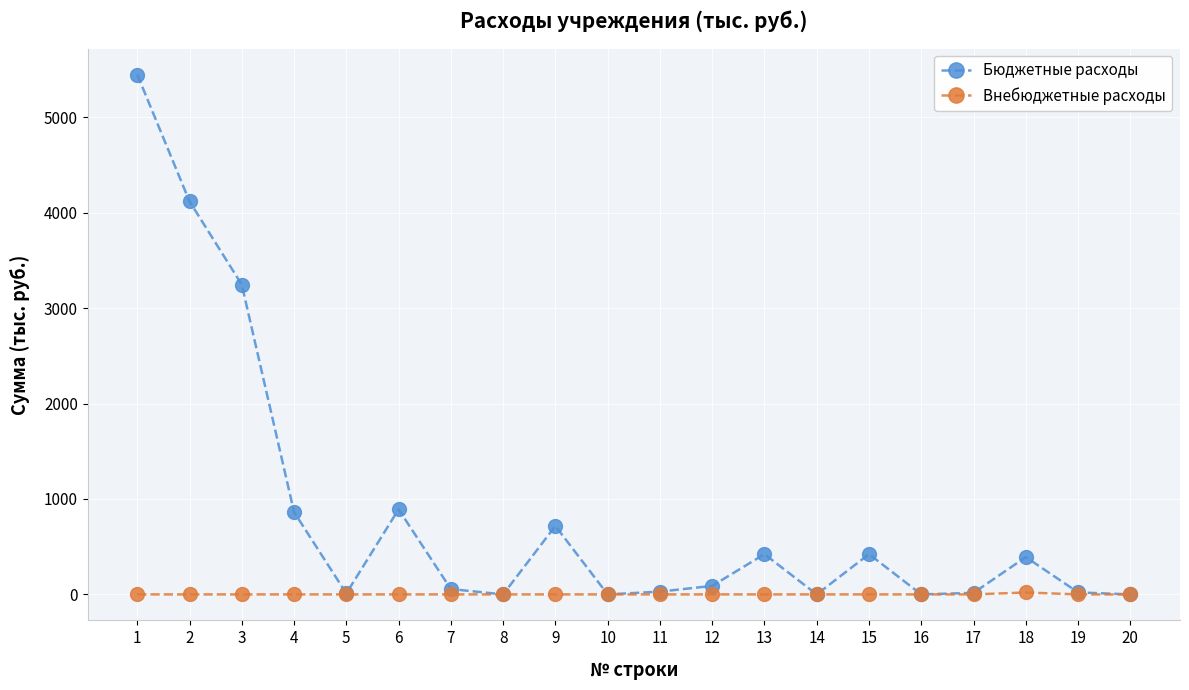

What is the difference between the Бюджетные расходы values at 3 and 17?

3230